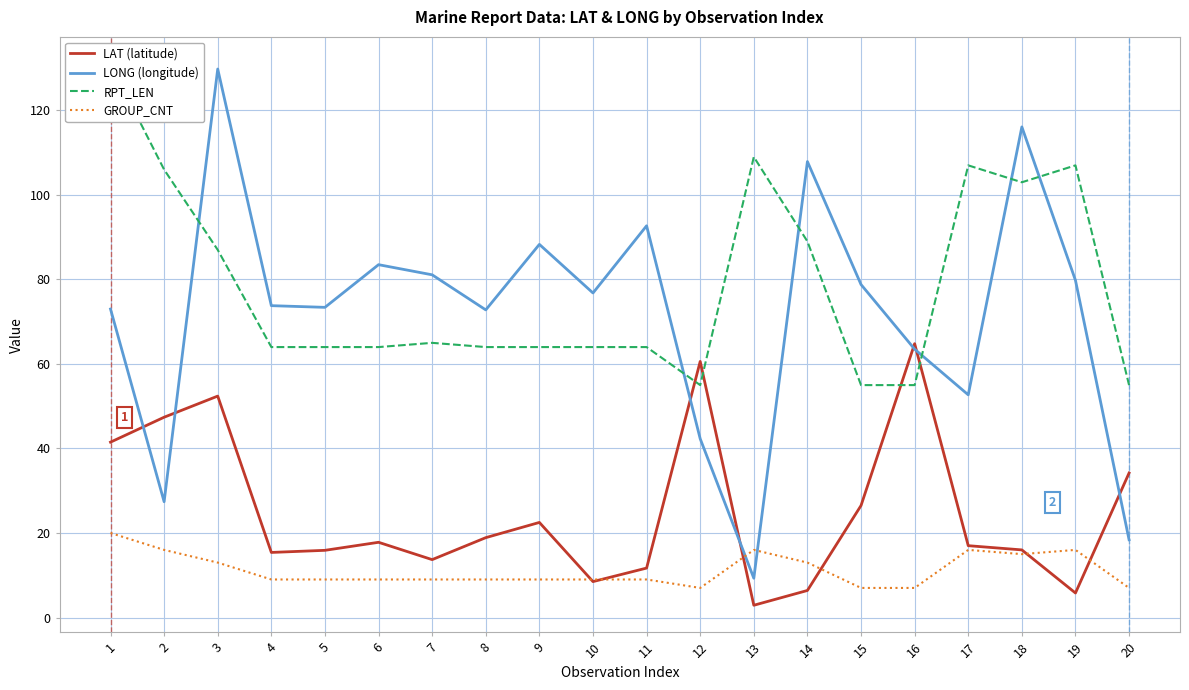

The value of LAT (latitude) at 11 is 11.7. True or false?

True